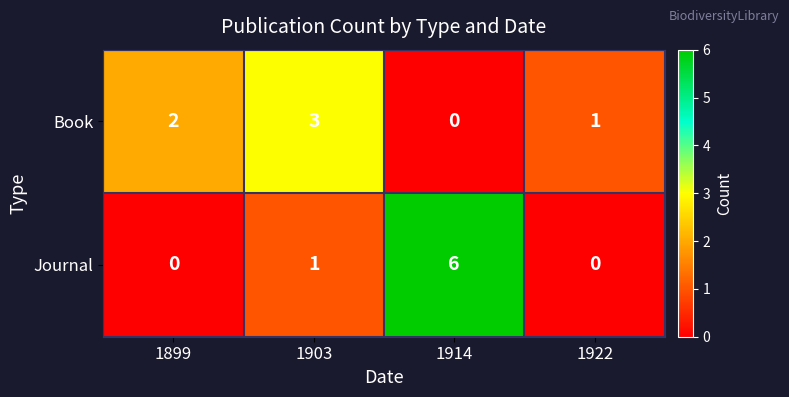

Which series has the widest spread of values?

Journal